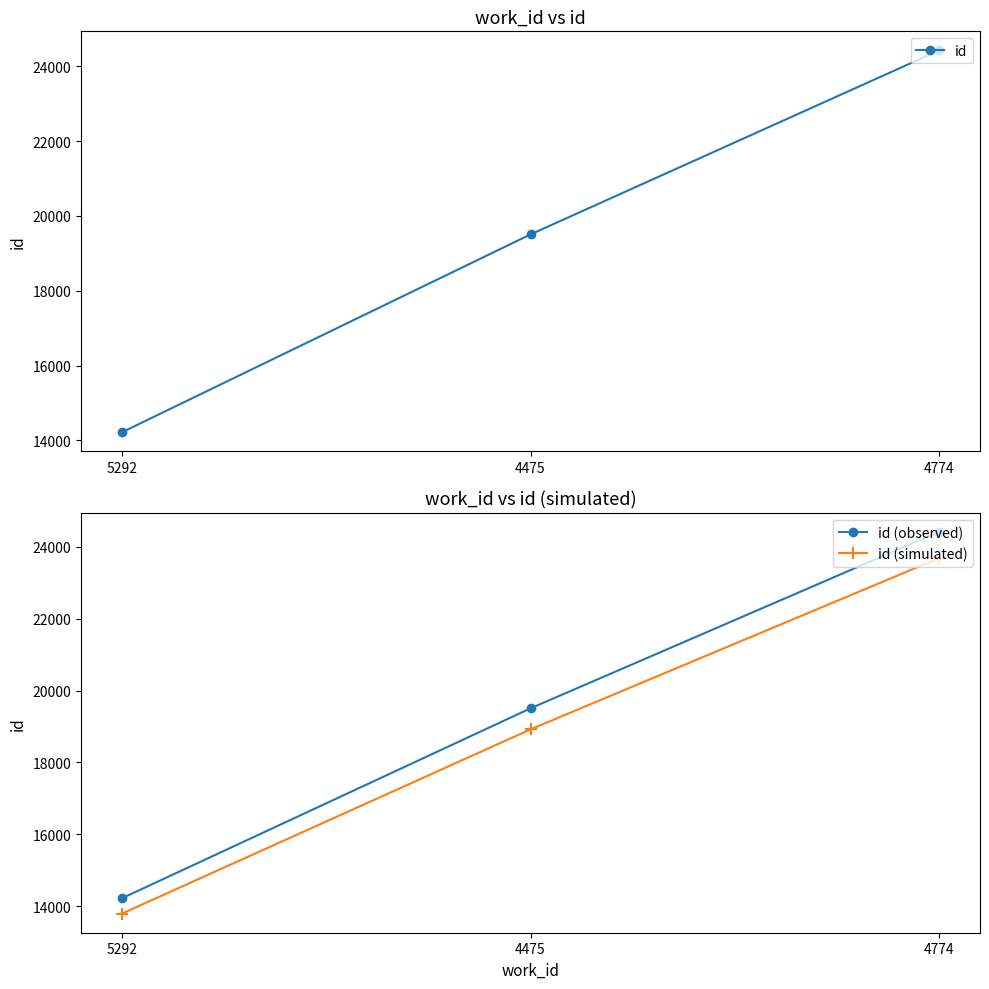

At which label does id (observed) first exceed 19505?

4774